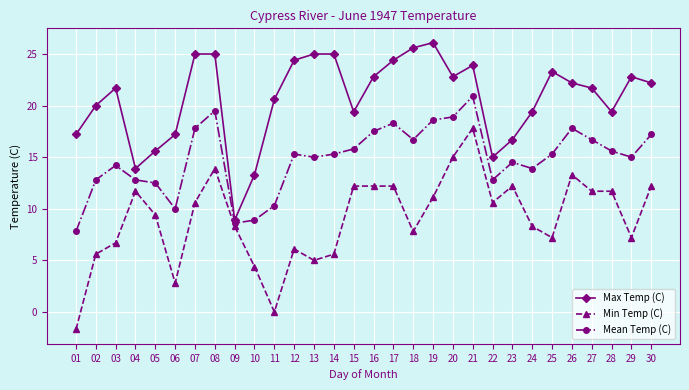

Rank the series by their average value, from lowest to highest.

Min Temp (C), Mean Temp (C), Max Temp (C)